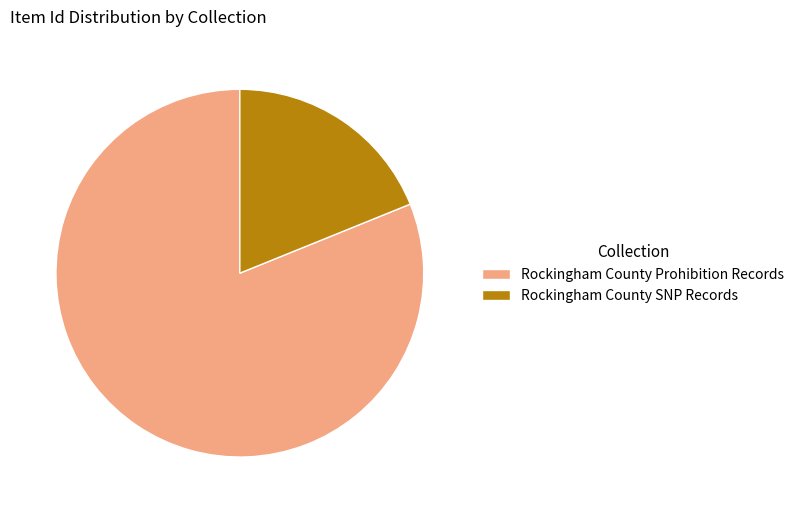

Is it true that Rockingham County SNP Records is 7% of the pie?

False